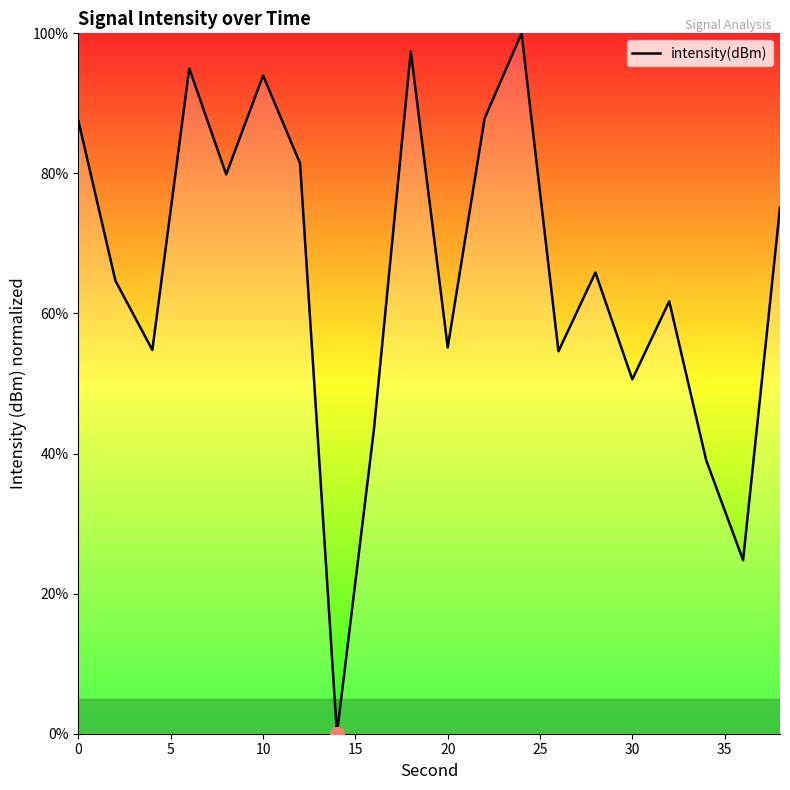

What is the difference between the maximum and minimum values?

100.0